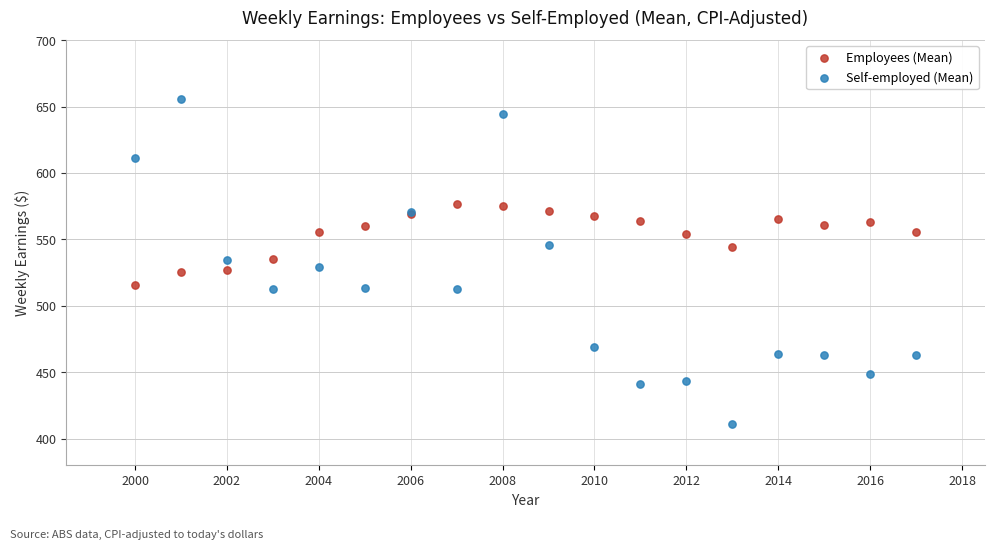

Which series contains the highest Y value?

Self-employed (Mean)